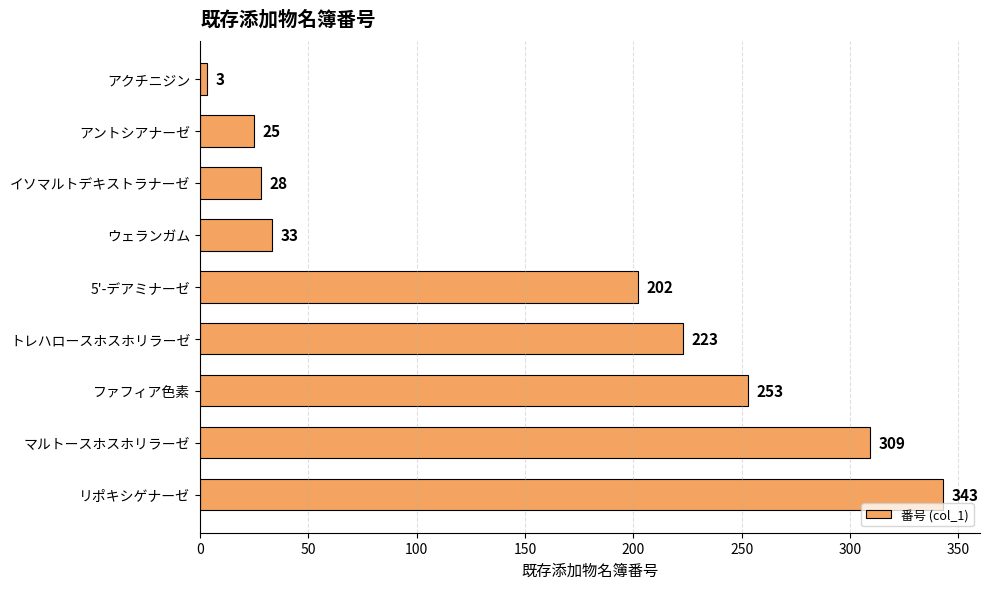

What position from the top is ファフィア色素?

7